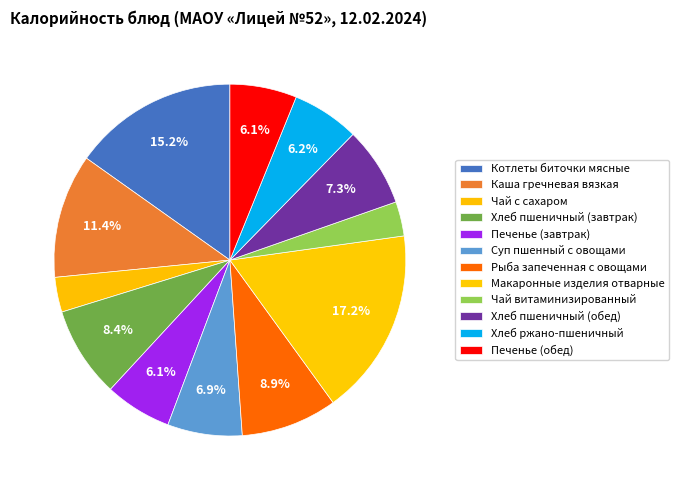

To the nearest percent, what is the difference between the largest and smallest slice percentages?

14%